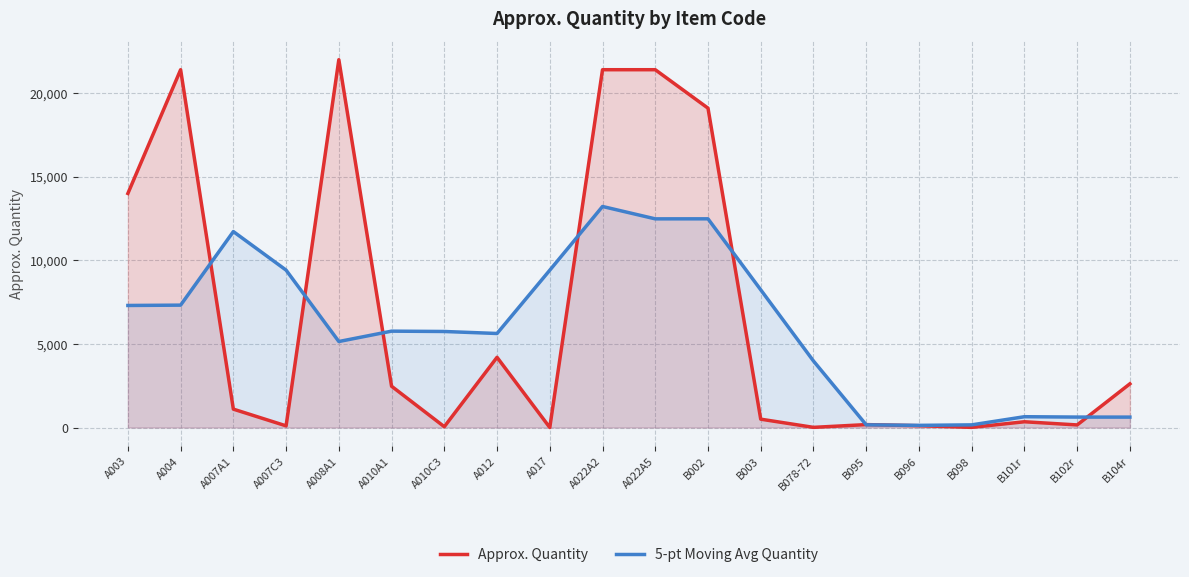

The 5-pt Moving Avg Quantity series shows 9709.9 at A004. True or false?

False